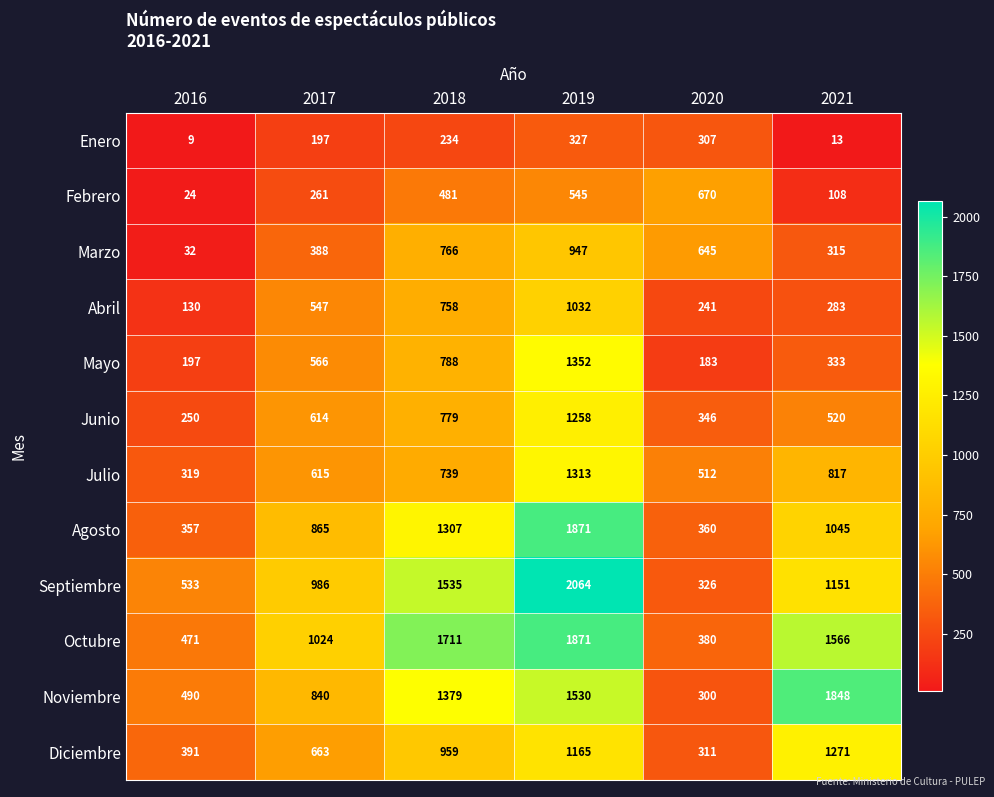

Which series changed the most between 2018 and 2020?

Octubre